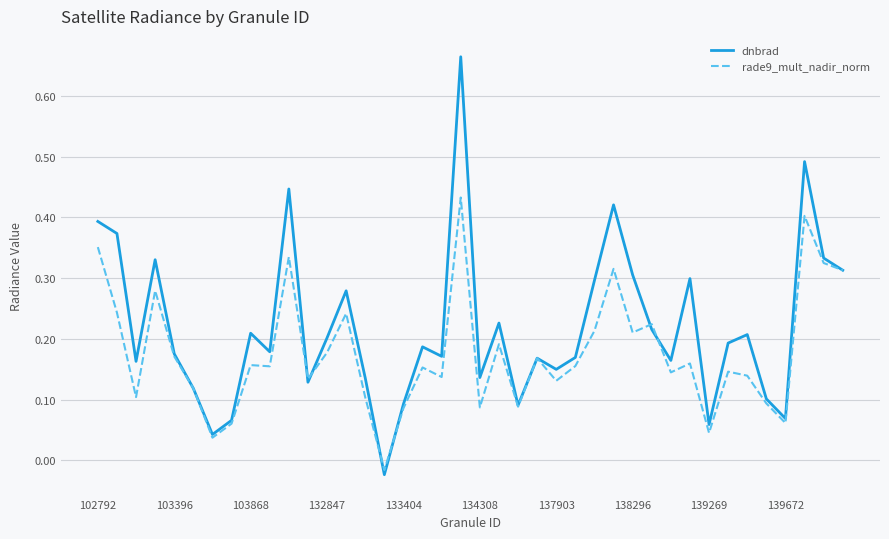

Rank the series by their average value, from highest to lowest.

dnbrad, rade9_mult_nadir_norm